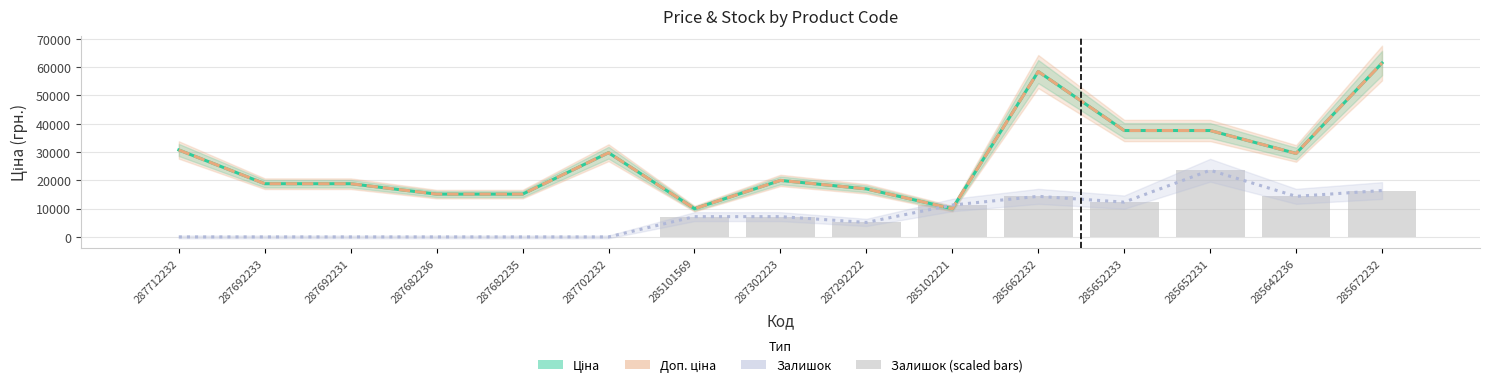

Which series has the largest range (max minus min)?

Ціна